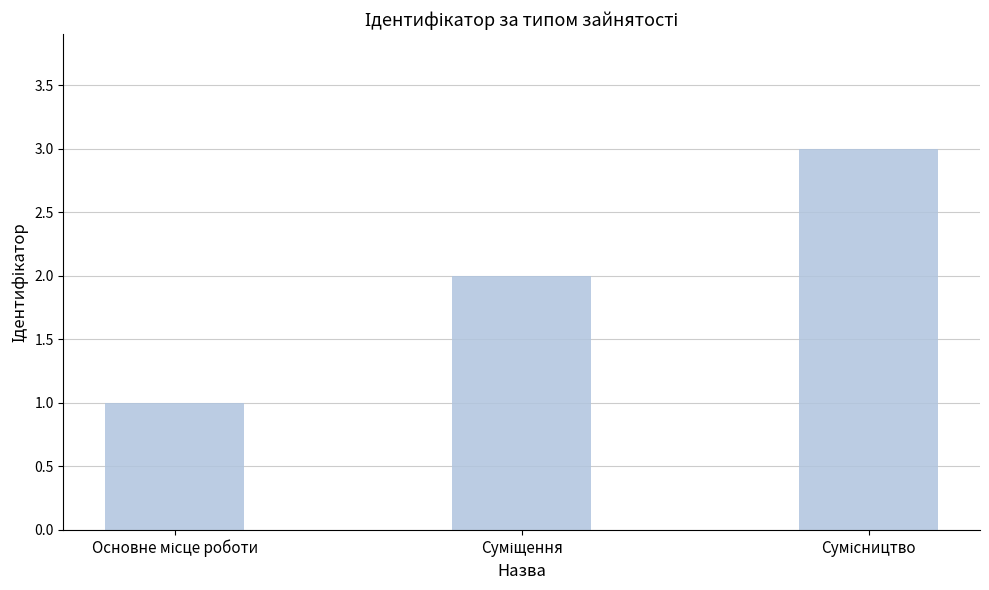

What is the maximum value shown in the chart?

3